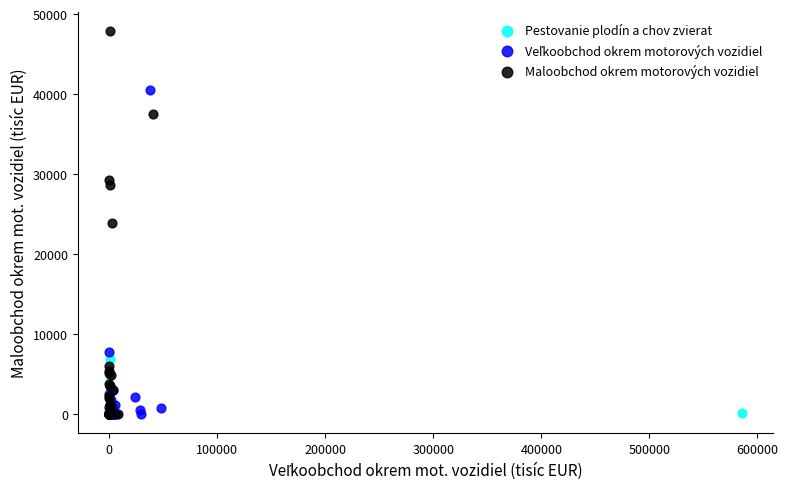

Which series reaches the maximum Y coordinate?

Maloobchod okrem motorových vozidiel